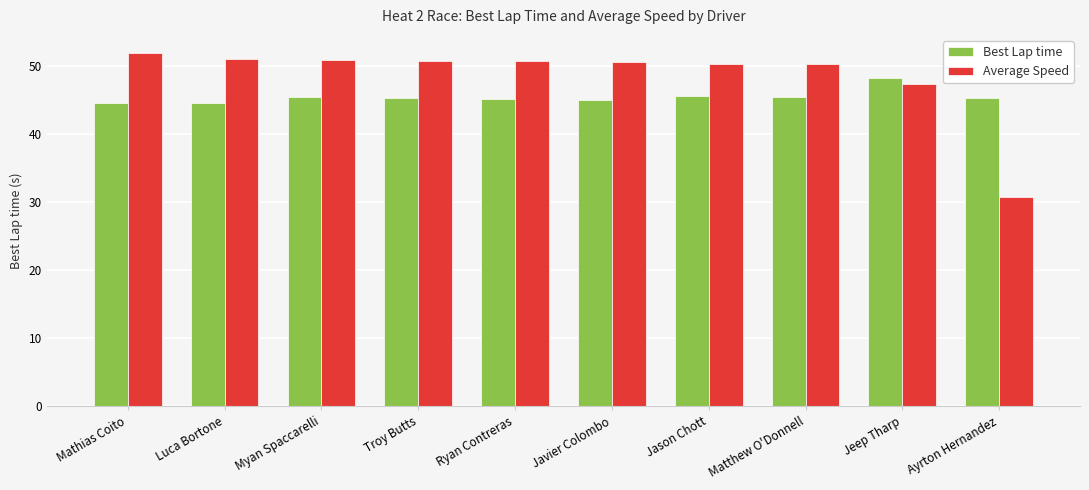

What is the maximum value shown in the chart?

52.0